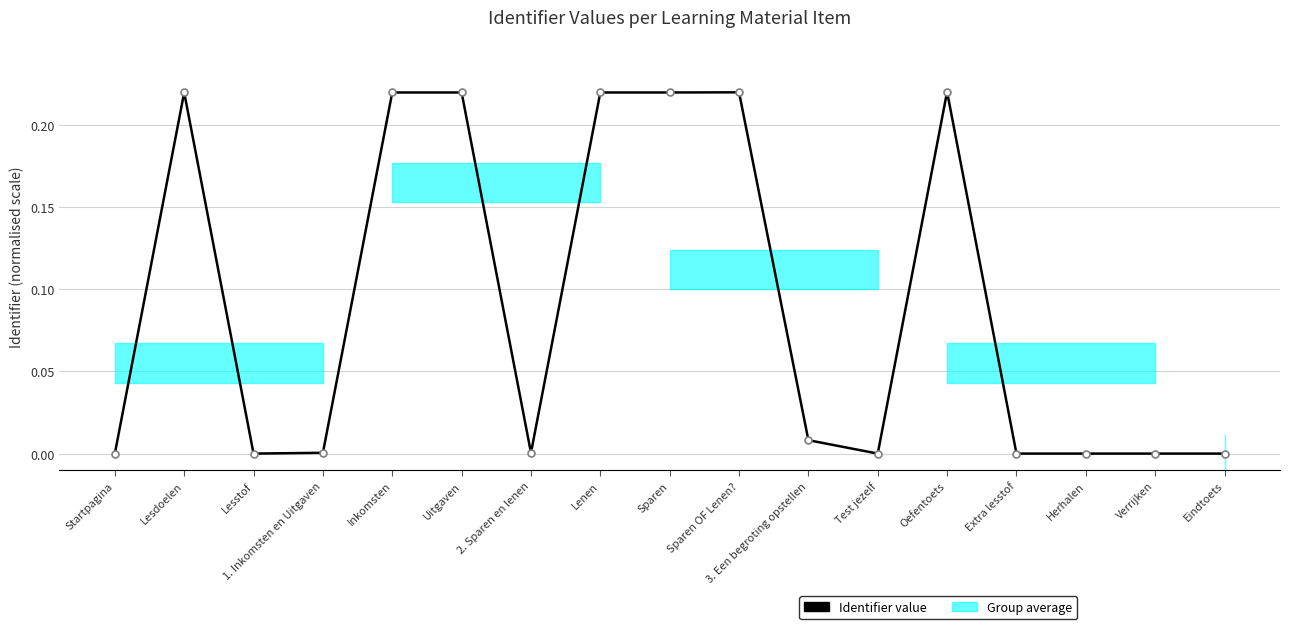

Does the chart display data point markers on the line(s)?

Yes